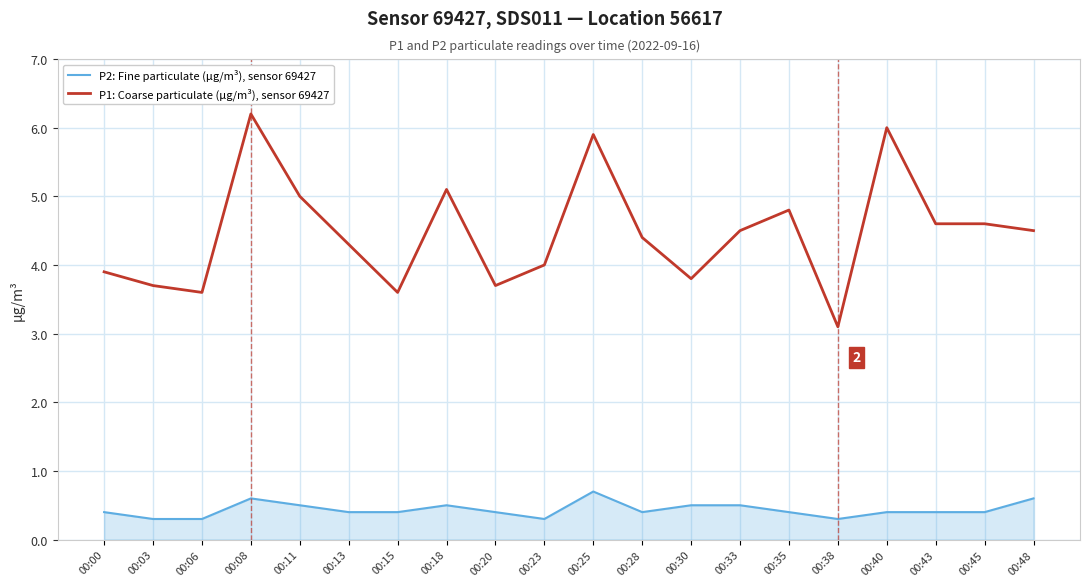

The value of P2: Fine particulate (µg/m³), sensor 69427 at 00:03 is 0.3. True or false?

True